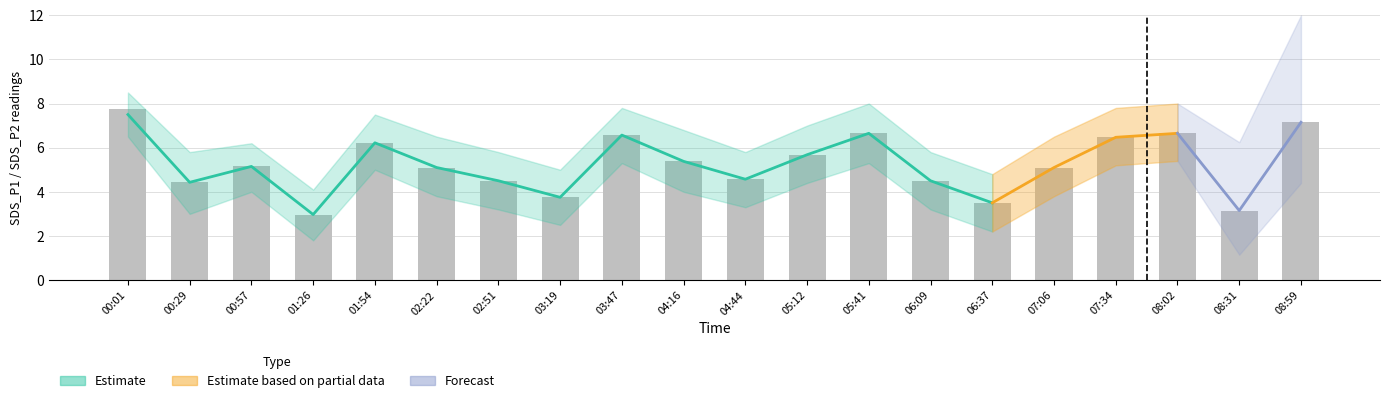

What is the label of the 15th bar from the right?

02:22